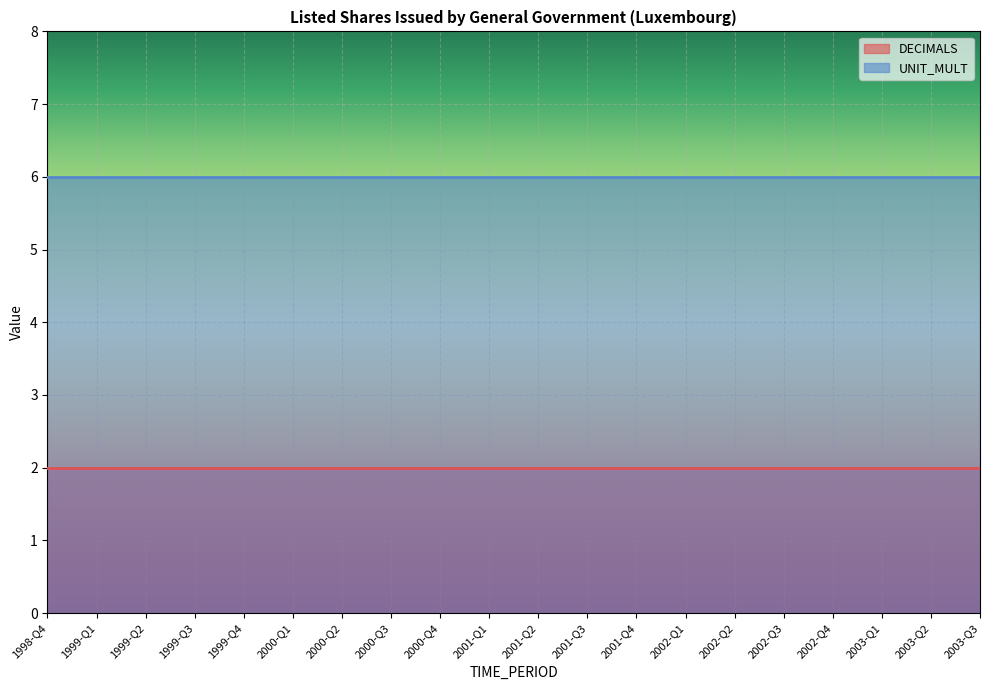

Reading right to left, what are all the values shown in this chart?

DECIMALS: 2003-Q3=2	2003-Q2=2	2003-Q1=2	2002-Q4=2	2002-Q3=2	2002-Q2=2	2002-Q1=2	2001-Q4=2	2001-Q3=2	2001-Q2=2	2001-Q1=2	2000-Q4=2	2000-Q3=2	2000-Q2=2	2000-Q1=2	1999-Q4=2	1999-Q3=2	1999-Q2=2	1999-Q1=2	1998-Q4=2
UNIT_MULT: 2003-Q3=6	2003-Q2=6	2003-Q1=6	2002-Q4=6	2002-Q3=6	2002-Q2=6	2002-Q1=6	2001-Q4=6	2001-Q3=6	2001-Q2=6	2001-Q1=6	2000-Q4=6	2000-Q3=6	2000-Q2=6	2000-Q1=6	1999-Q4=6	1999-Q3=6	1999-Q2=6	1999-Q1=6	1998-Q4=6